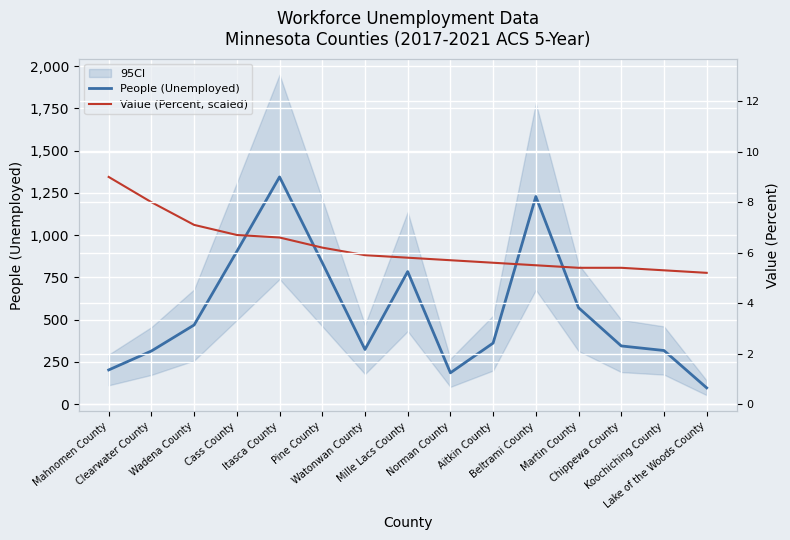

How many values in the Value (Percent, scaled) series are below 866?

7